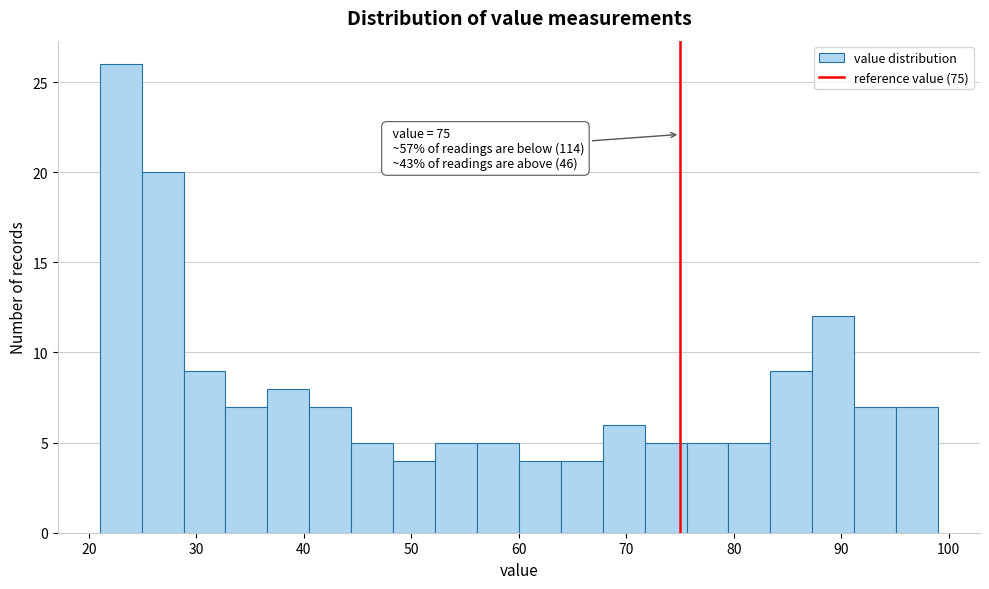

Read against the x-axis, roughly where is the centre of the tallest bar?

23